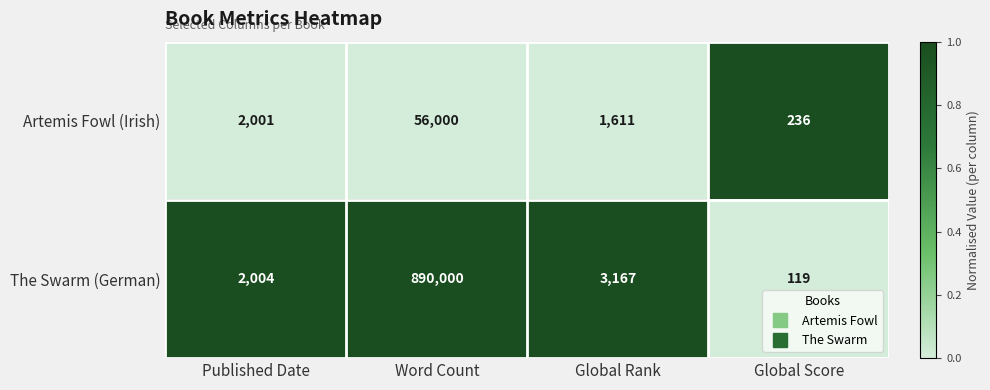

Is it true that Artemis Fowl (Irish) equals 79670 at Word Count?

False